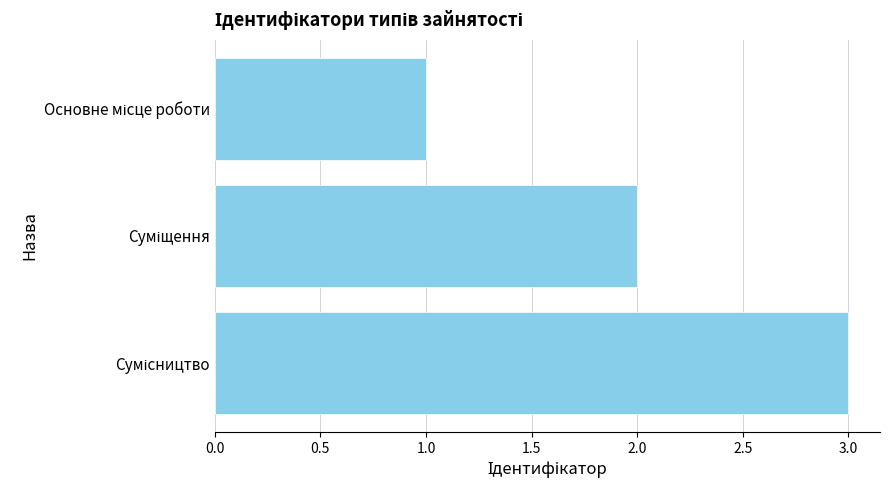

What is the greatest value displayed?

3